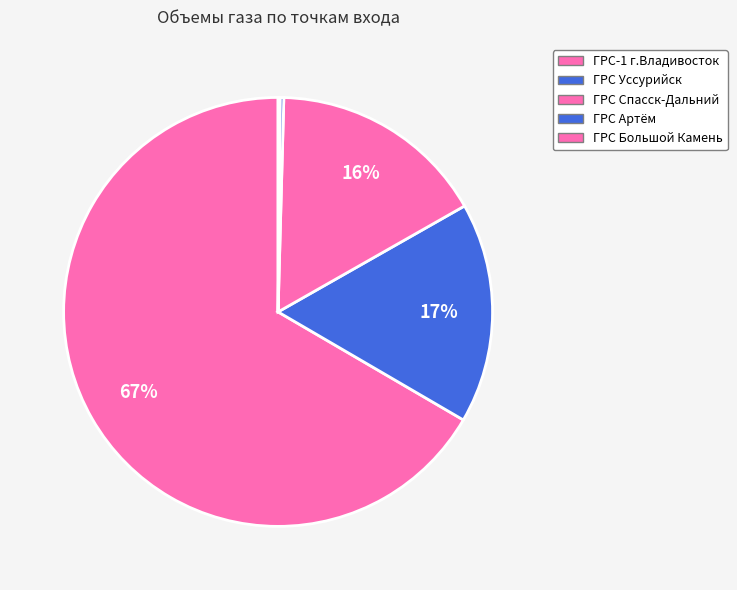

Which slice is the smallest?

ГРС Большой Камень